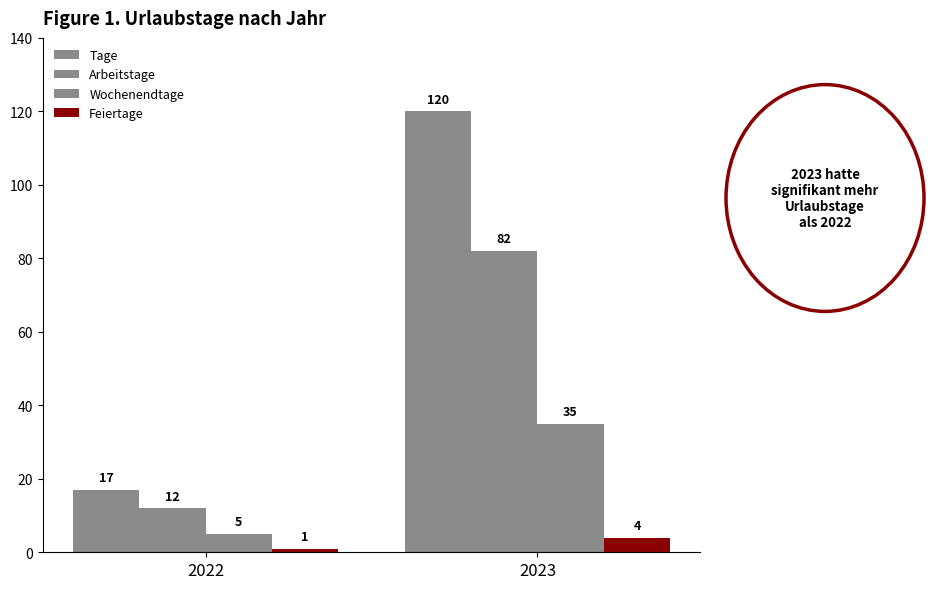

What is the smallest value displayed?

1